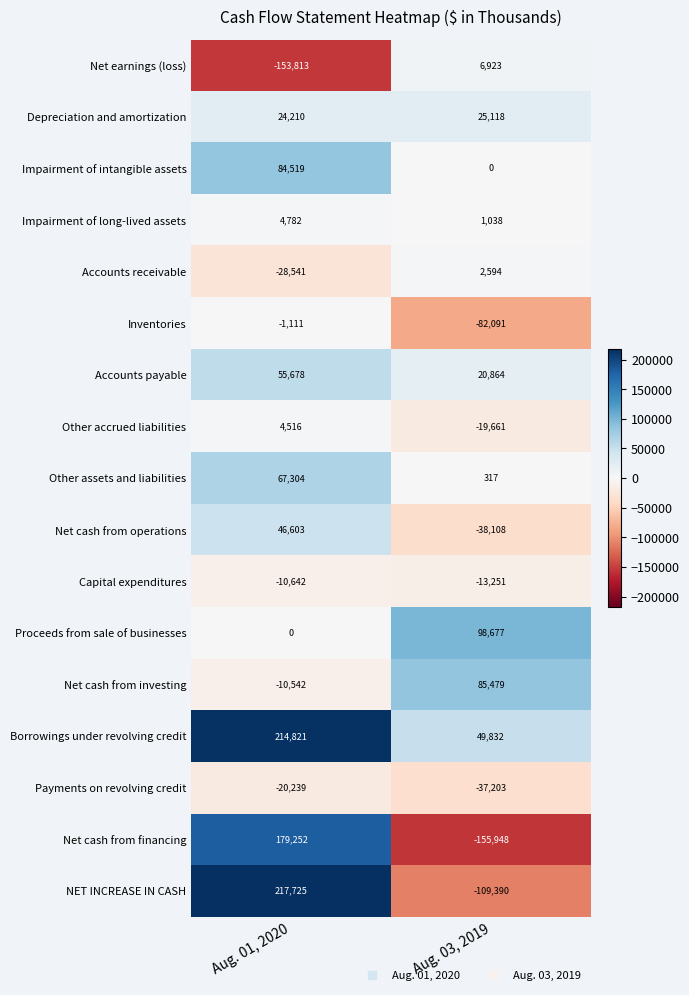

Which category has the highest value in the Impairment of intangible assets series?

Aug. 01, 2020